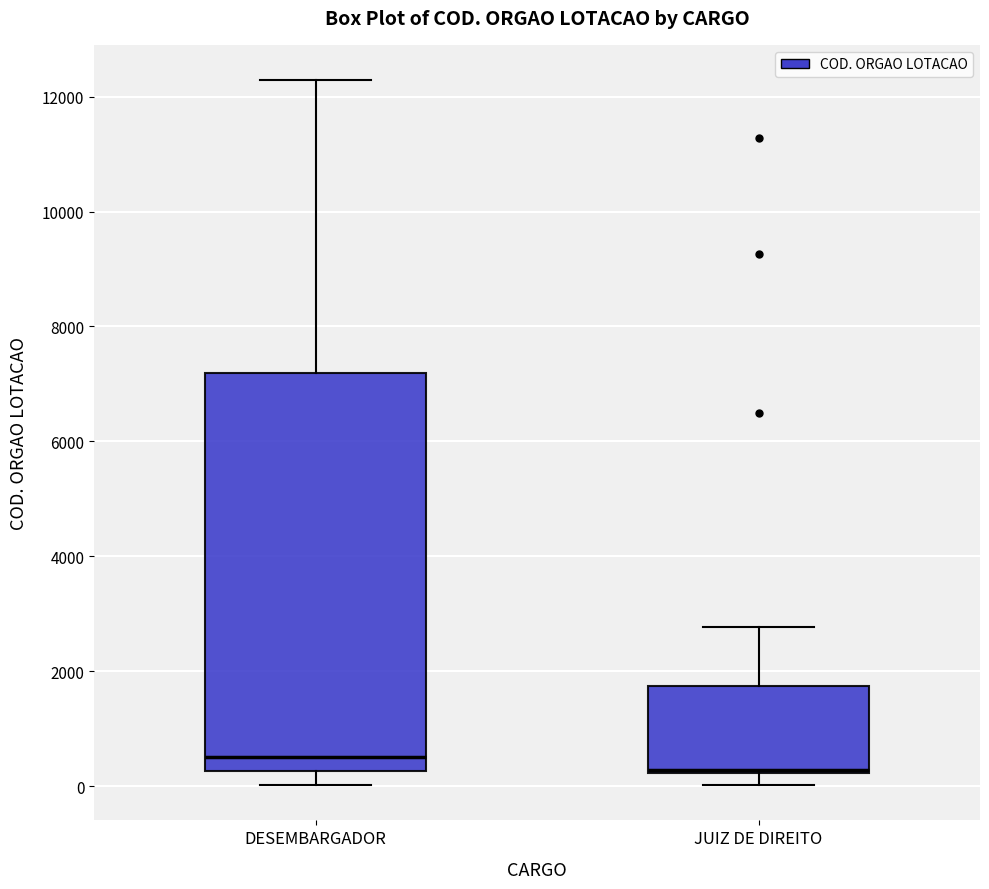

Reading left to right, read every box against the y-axis: the position of its median line, the range the box covers, and the ends of its whiskers. The values are not printed on the chart, so give them approximately, as read against the axis.

DESEMBARGADOR: median 600, box 200 to 7200, whiskers 0 to 12200
JUIZ DE DIREITO: median 200, box 200 to 1800, whiskers 0 to 2800